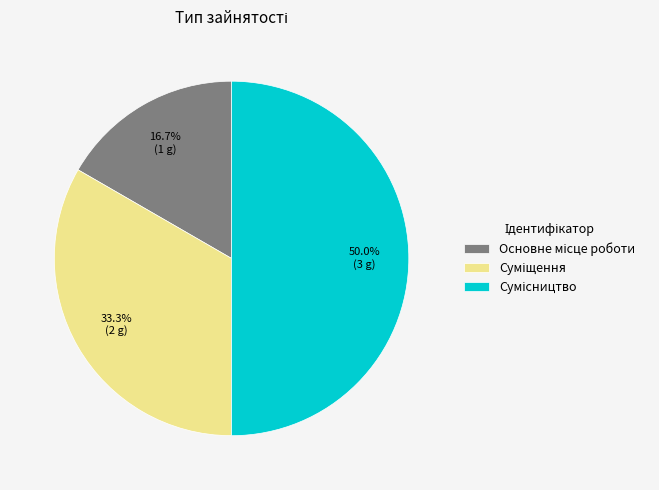

To the nearest percent, what is the combined percentage of Сумісництво and Суміщення?

83%